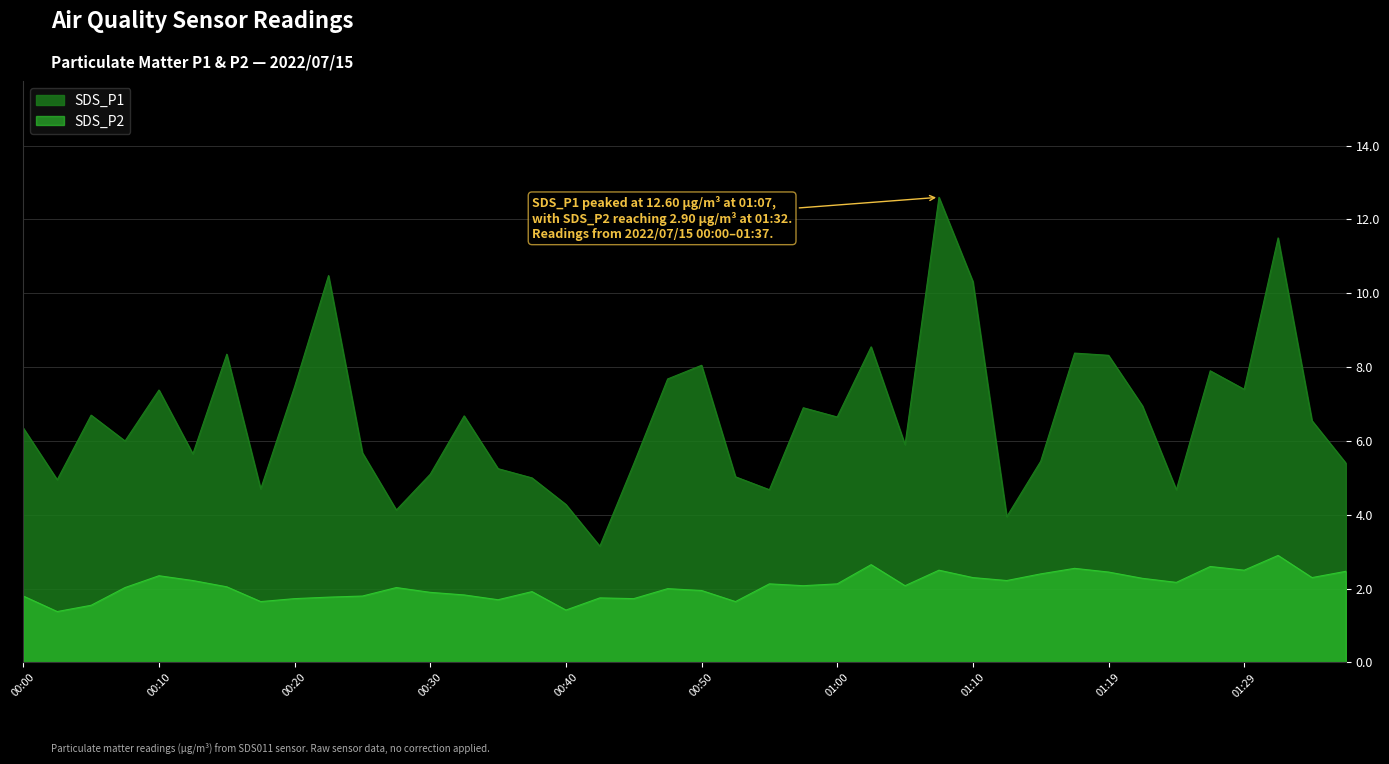

True or false: SDS_P2 has a value of 1.6 at 00:05.

True